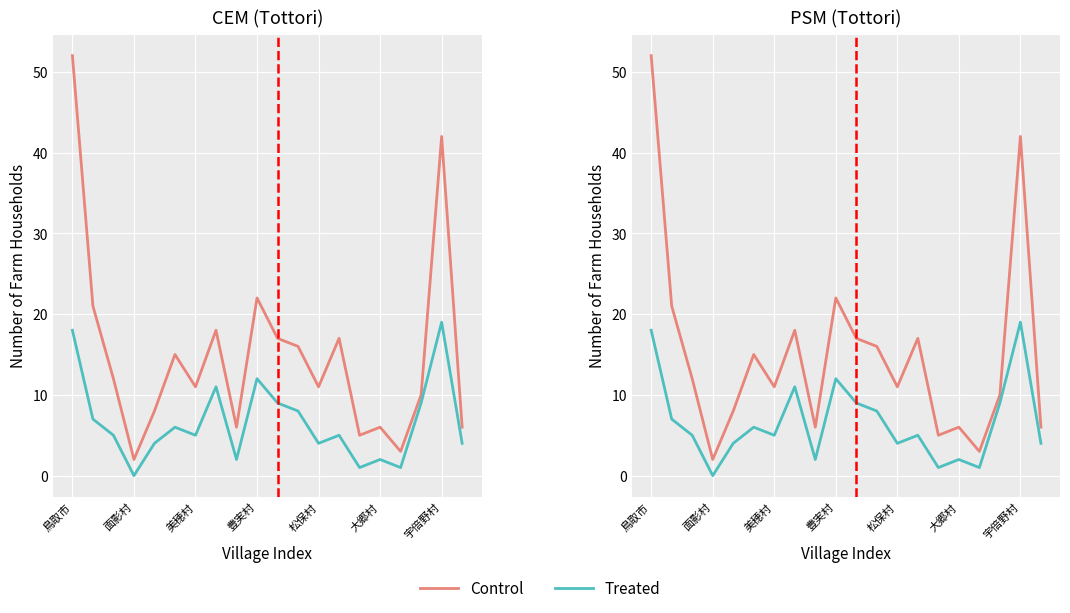

What is the sum of all Control values?

300